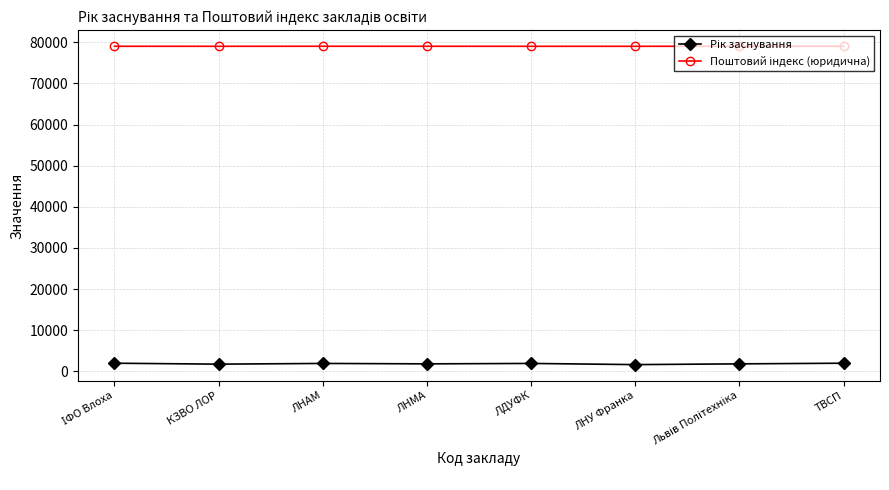

What is the label of the 3rd point from the left?

ЛНАМ